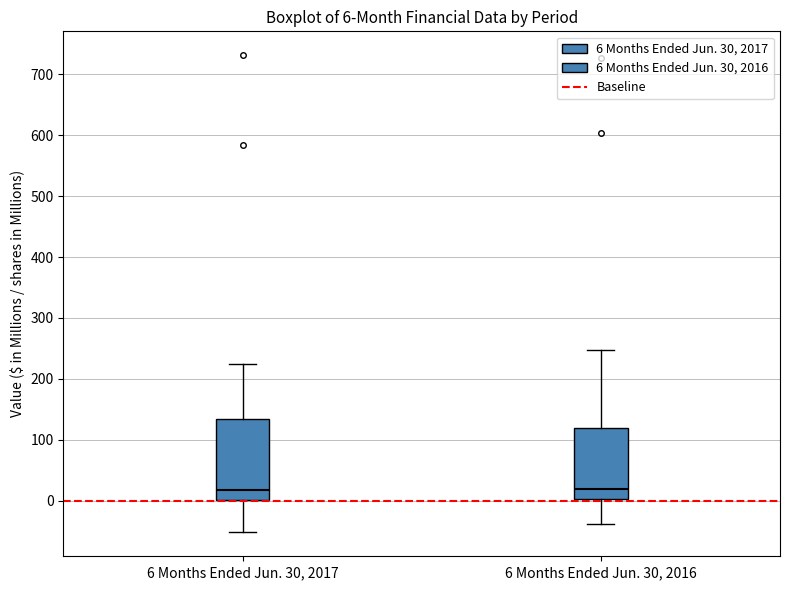

Comparing the boxes themselves (not the whiskers), which one is the tallest?

6 Months Ended Jun. 30, 2017